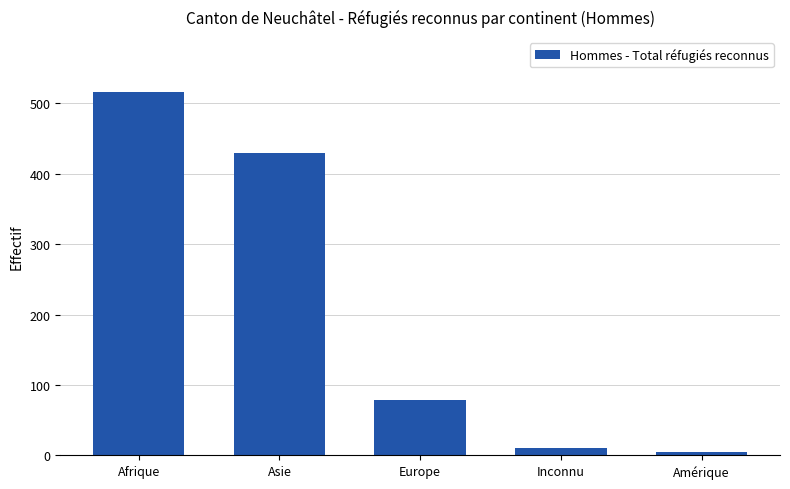

Are the bars horizontal?

No